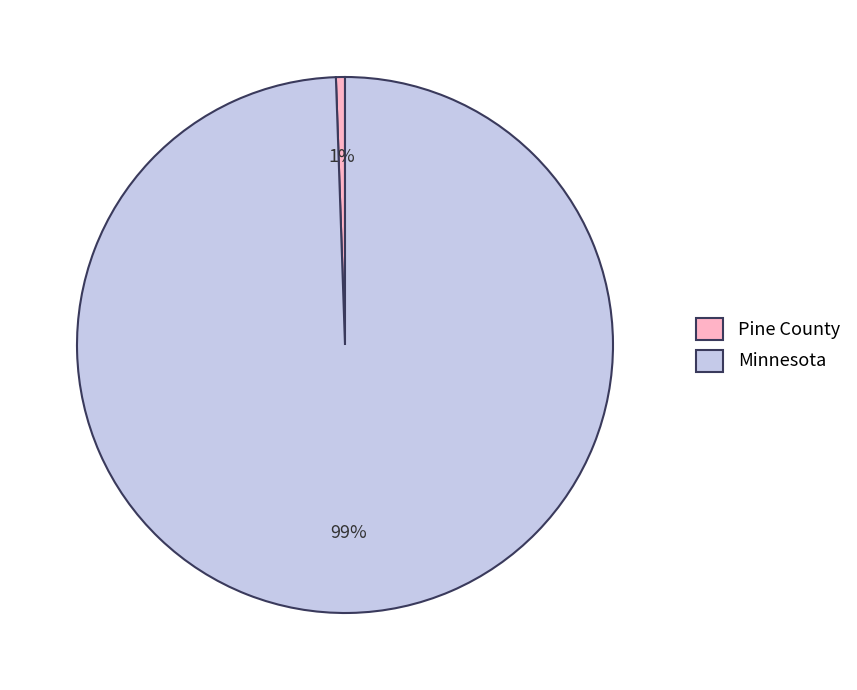

Rank the categories by value from lowest to highest.

Pine County, Minnesota